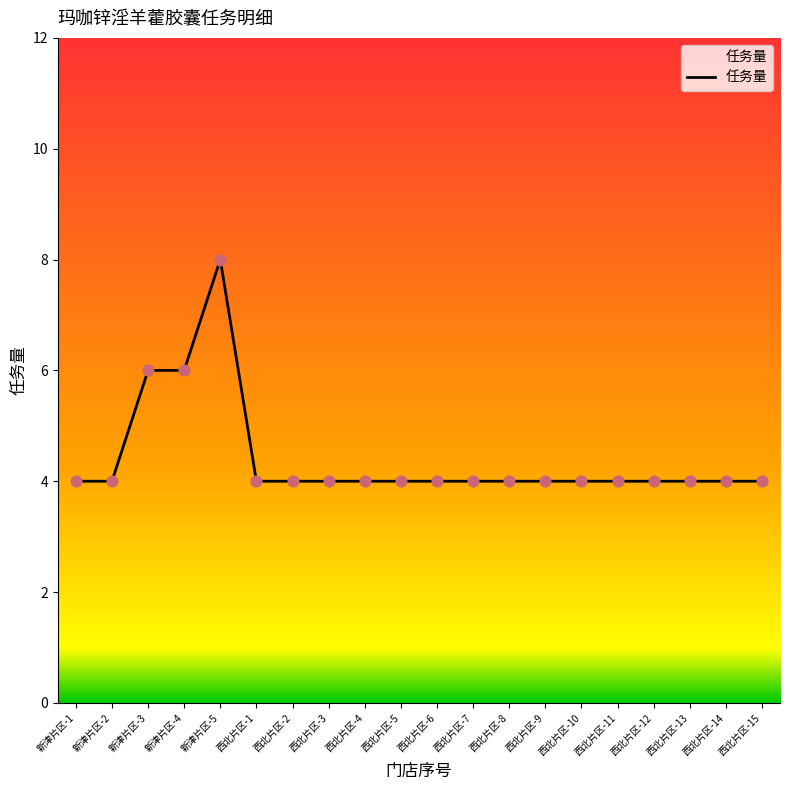

Approximately how many times larger is the value at 新津片区-5 compared to 西北片区-13?

2.0